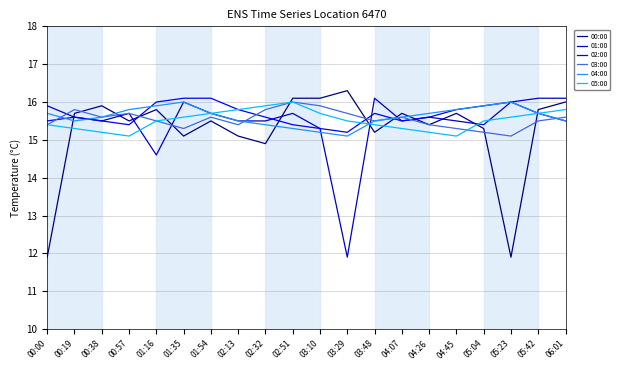

True or false: 02:00 and 03:00 cross at least once.

True